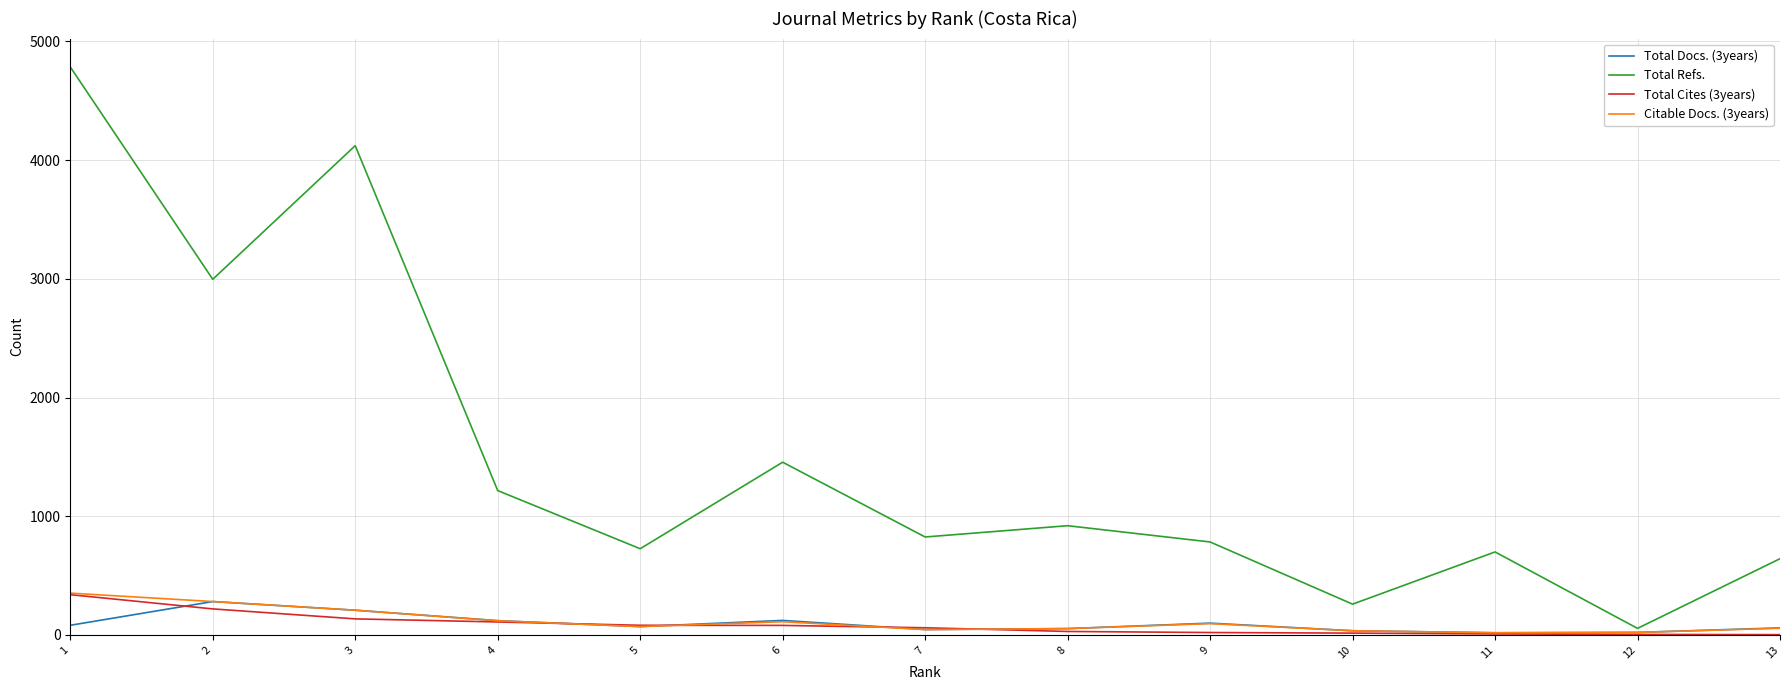

The value of Total Refs. at 8 is 481. True or false?

False